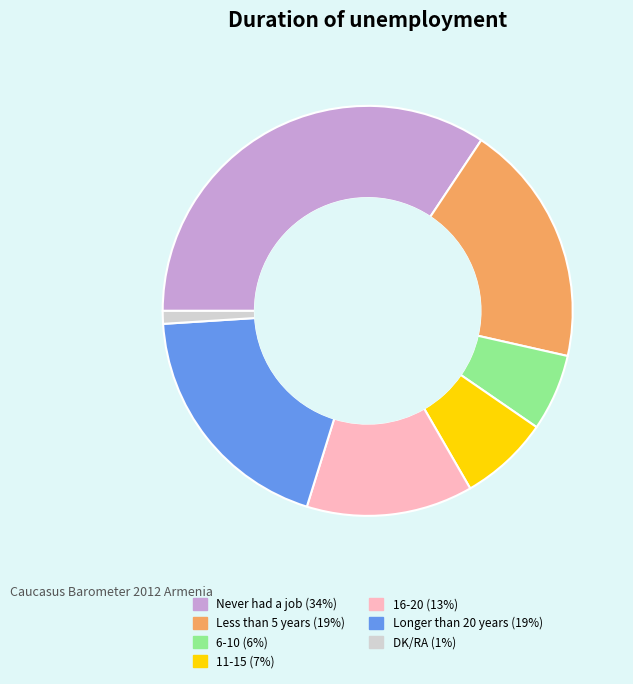

Is there any slice that represents more than half of the pie?

No